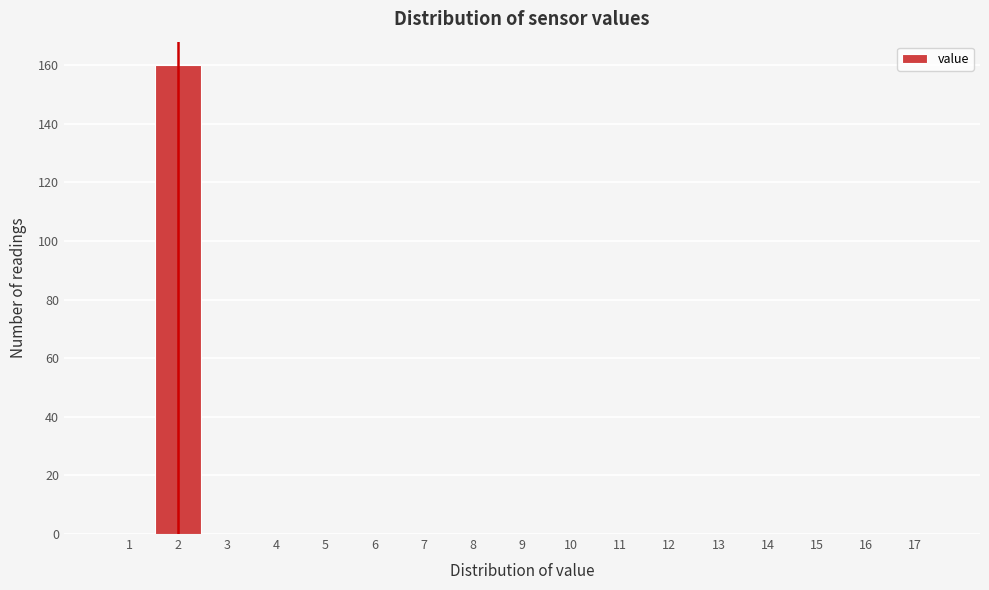

Reading right to left, what are all the values shown in this chart?

17=0	16=0	15=0	14=0	13=0	12=0	11=0	10=0	9=0	8=0	7=0	6=0	5=0	4=0	3=0	2=160	1=0